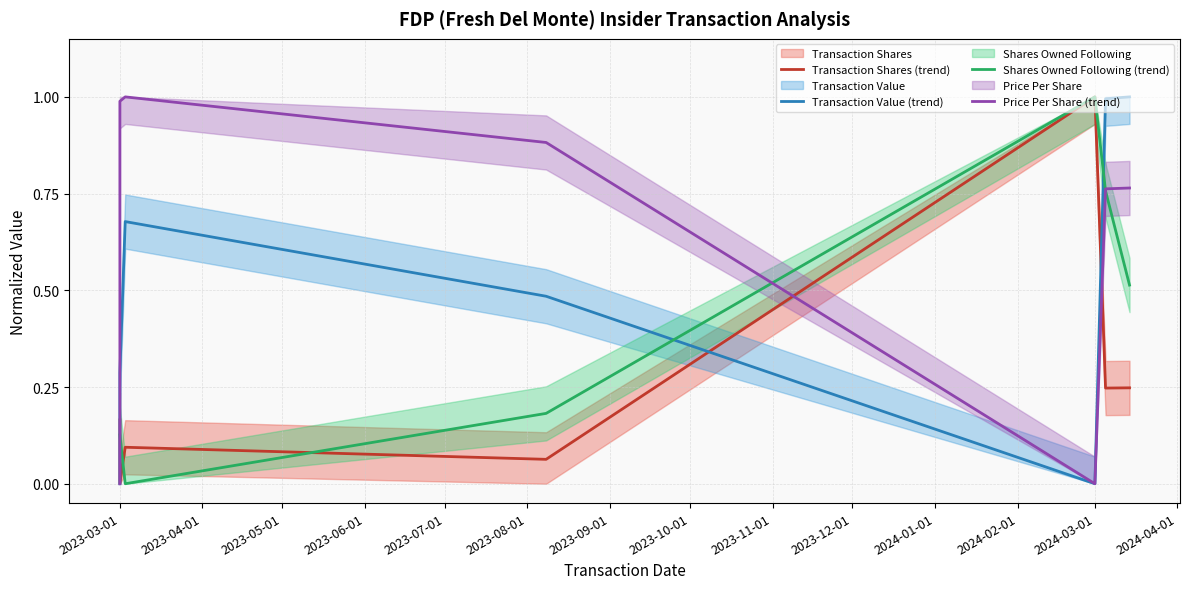

Which series has the largest total across all categories?

Price Per Share (trend)